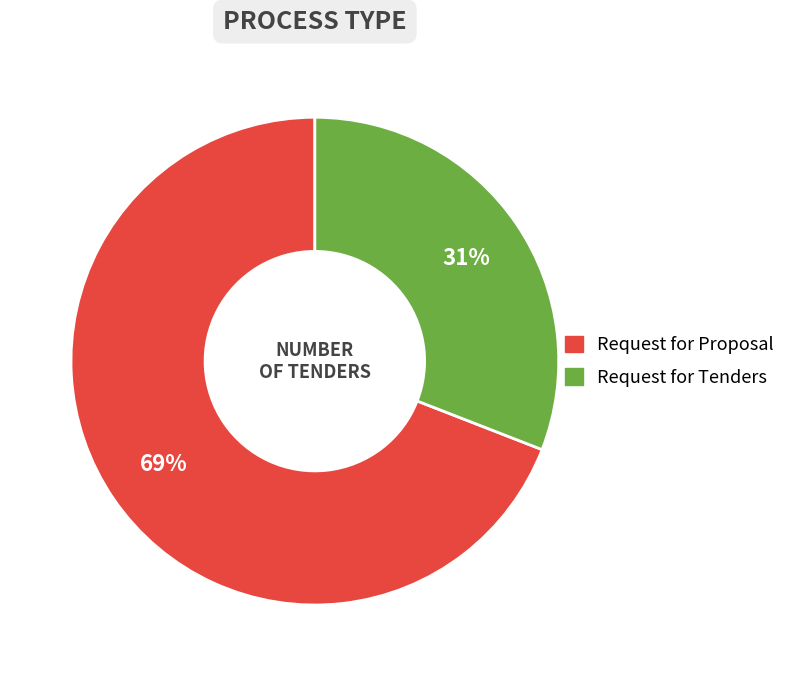

What is the ratio of the value at Request for Tenders to the value at Request for Proposal?

0.4